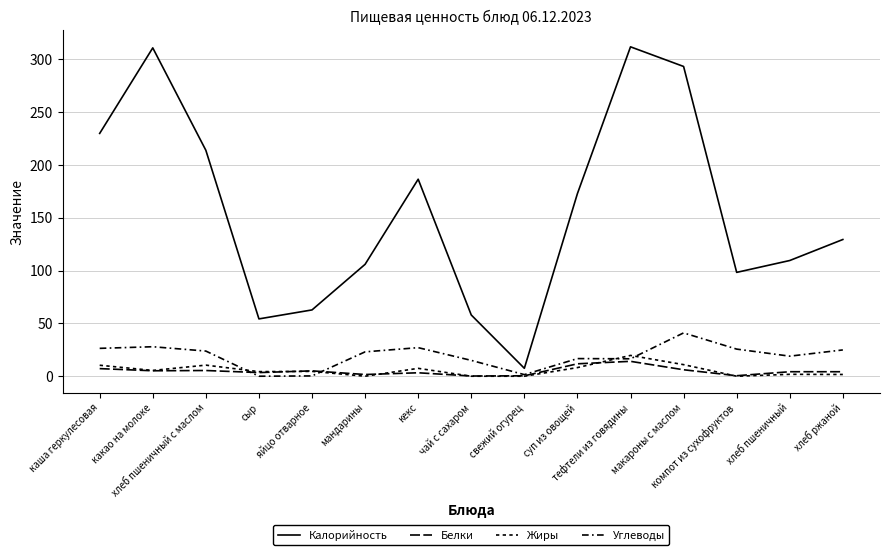

Reading right to left, extract all data points from this chart.

Калорийность: 129.5	109.6	98.4	293.4	312.0	173.0	7.5	58.0	186.6	106.0	62.8	54.3	214.0	311.0	230.0
Белки: 4.2	4.3	0.5	6.1	14.1	11.8	0.4	0.2	3.3	1.6	5.1	3.5	5.4	5.2	7.2
Жиры: 1.6	1.8	0.0	11.0	19.7	8.2	0.0	0.0	7.5	0.0	4.6	4.3	10.5	5.5	10.4
Углеводы: 24.9	19.0	25.7	41.0	16.5	16.7	1.5	15.0	27.1	23.1	0.3	0.0	23.8	27.9	26.4